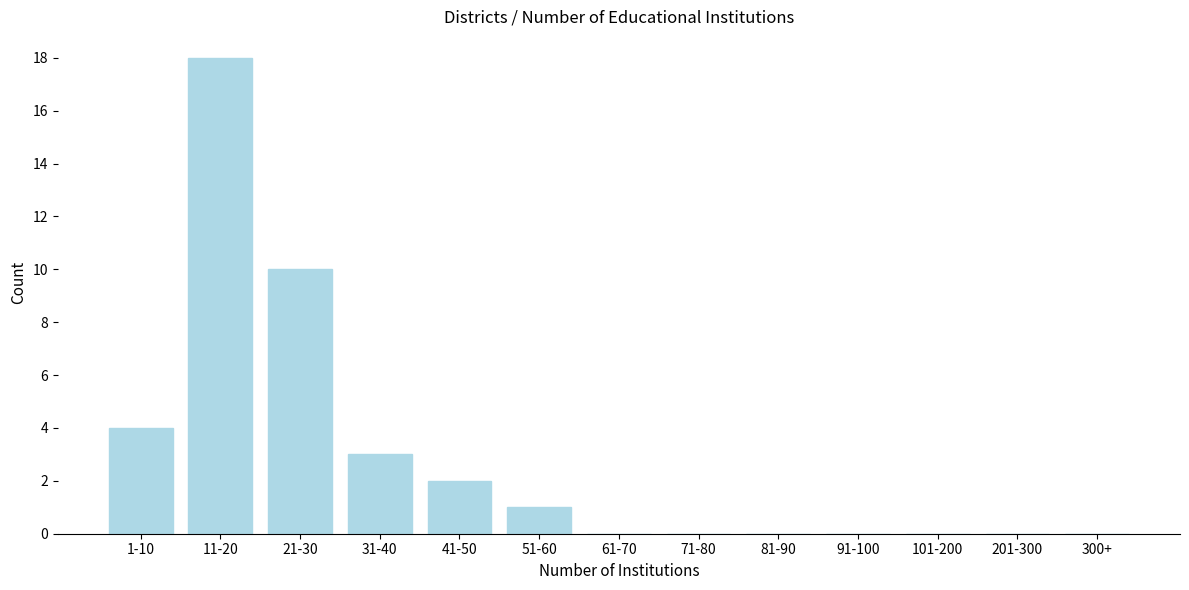

Reading left to right, list all the values displayed in this chart.

1-10=4	11-20=18	21-30=10	31-40=3	41-50=2	51-60=1	61-70=0	71-80=0	81-90=0	91-100=0	101-200=0	201-300=0	300+=0